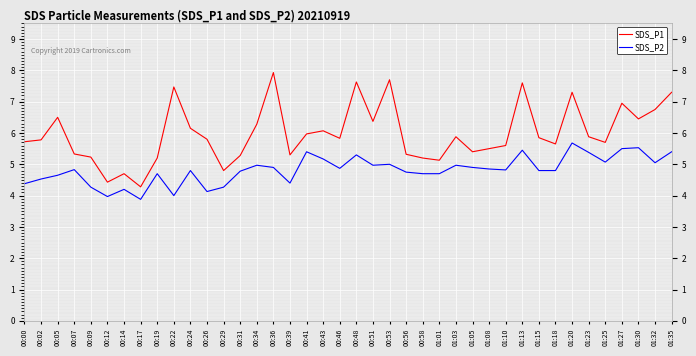

Which series has the largest total across all categories?

SDS_P1